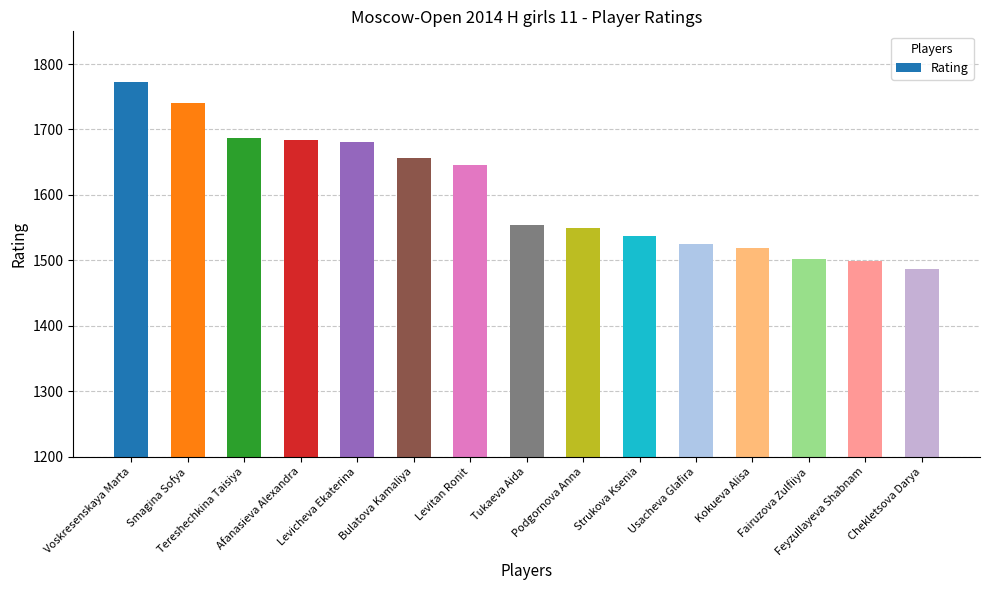

Does the chart contain stacked bars?

No